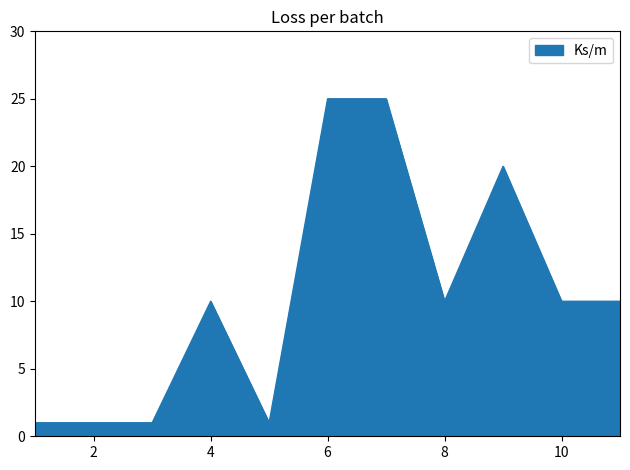

What is the minimum value shown in the chart?

1